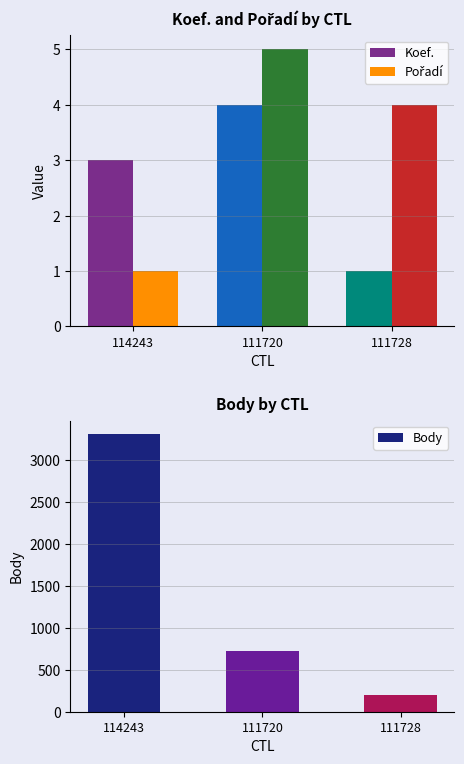

Reading left to right, what are all the values shown in this chart?

Koef.: 3	4	1
Pořadí: 1	5	4
Body: 3303	721	198